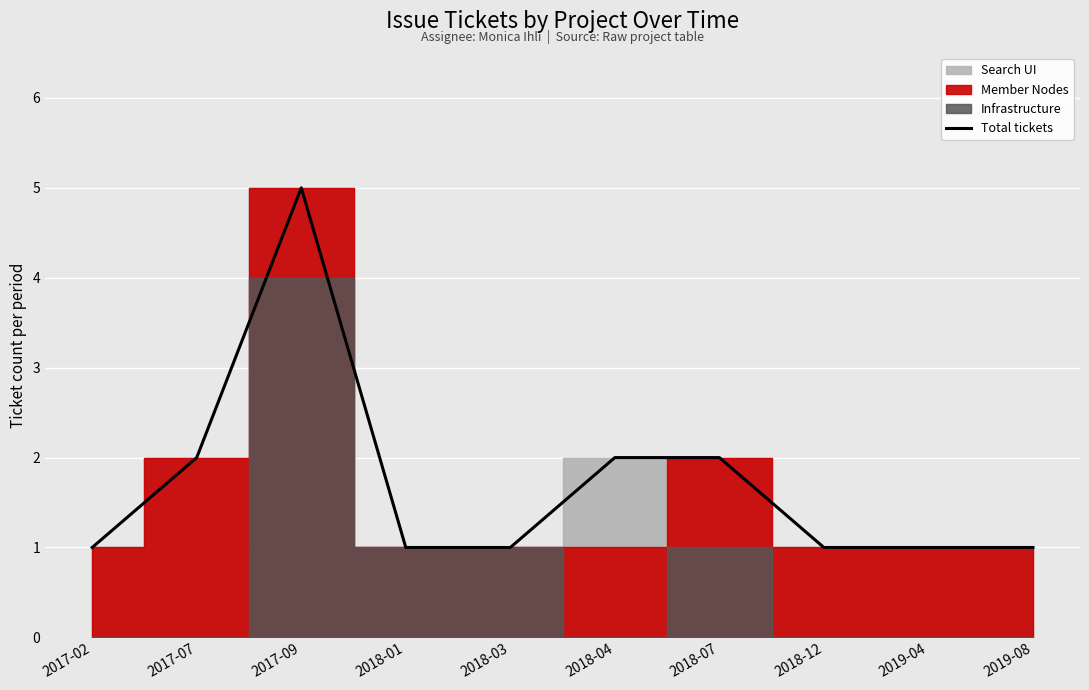

True or false: the data shows 1 at 2018-04.

False